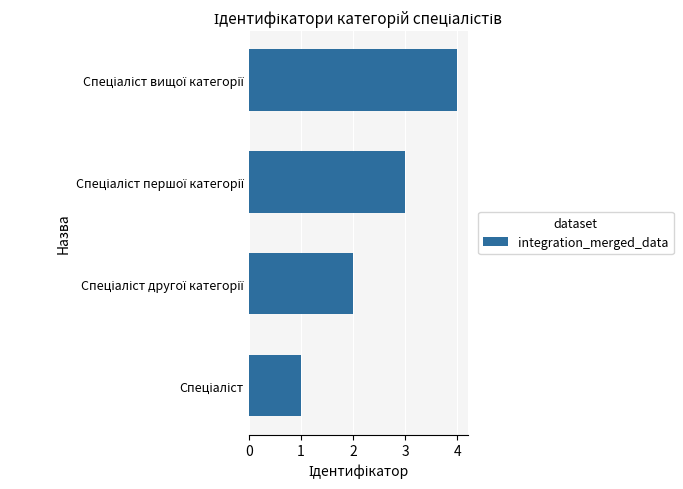

What is the difference between the maximum and minimum values?

3